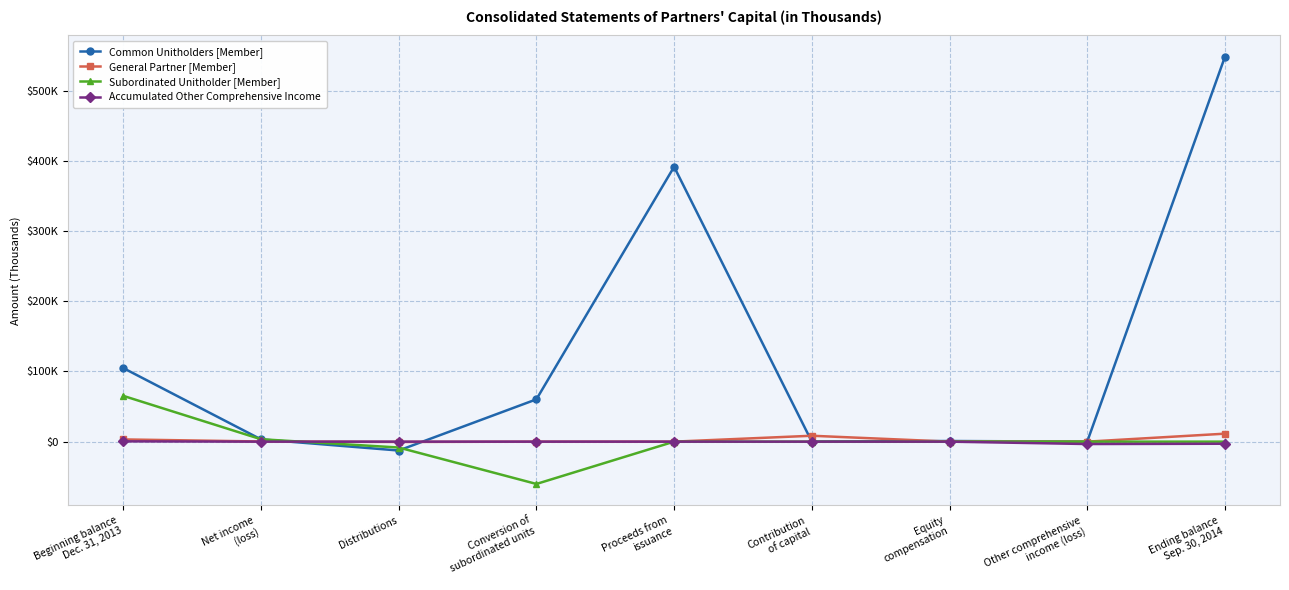

What are all the series names shown in the legend?

Common Unitholders [Member], General Partner [Member], Subordinated Unitholder [Member], Accumulated Other Comprehensive Income